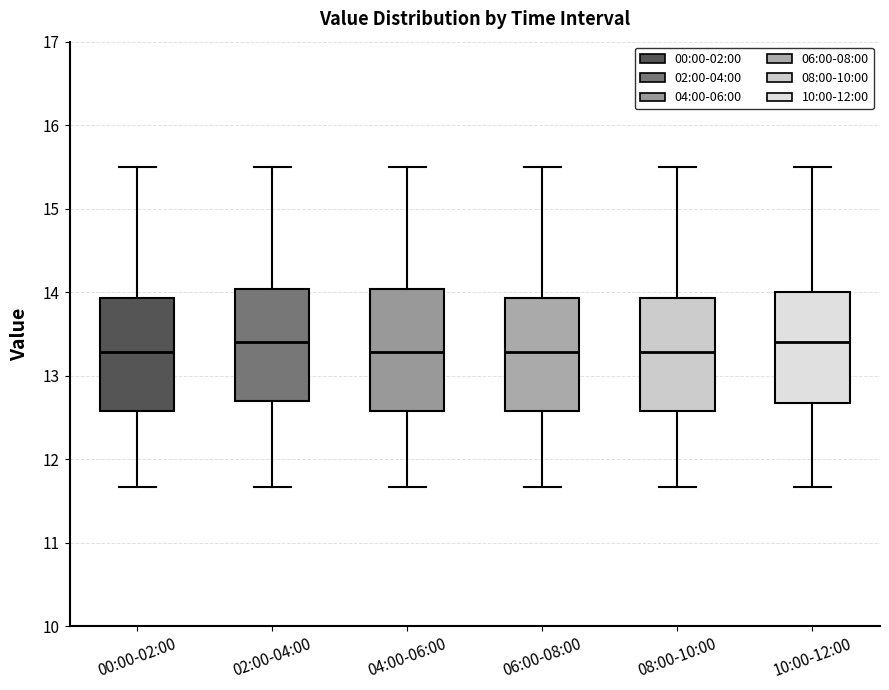

Where is the upper edge of the box for 10:00-12:00 on the y-axis? The values are not printed on the chart, so give them approximately, as read against the axis.

14.0